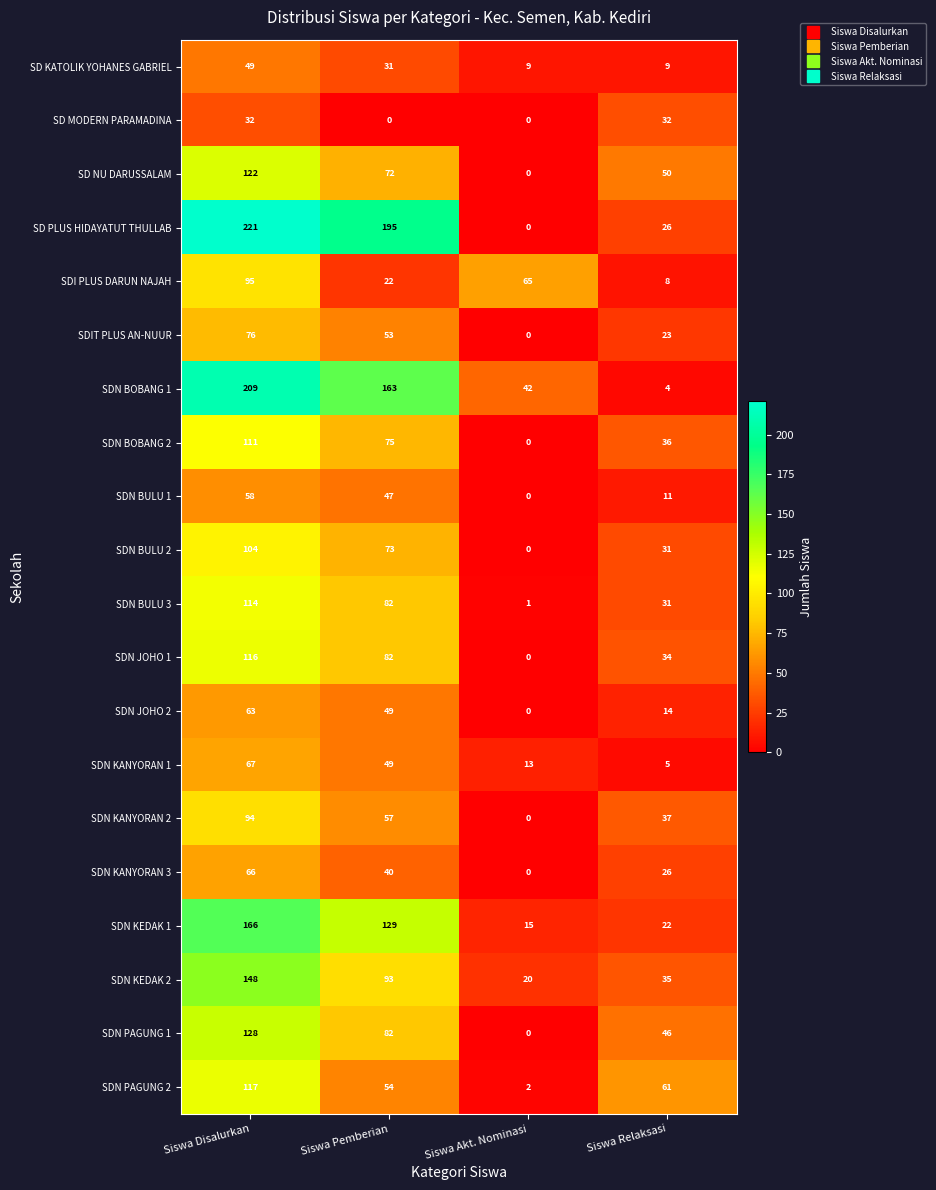

Which label corresponds to the largest value in the chart?

Siswa Disalurkan